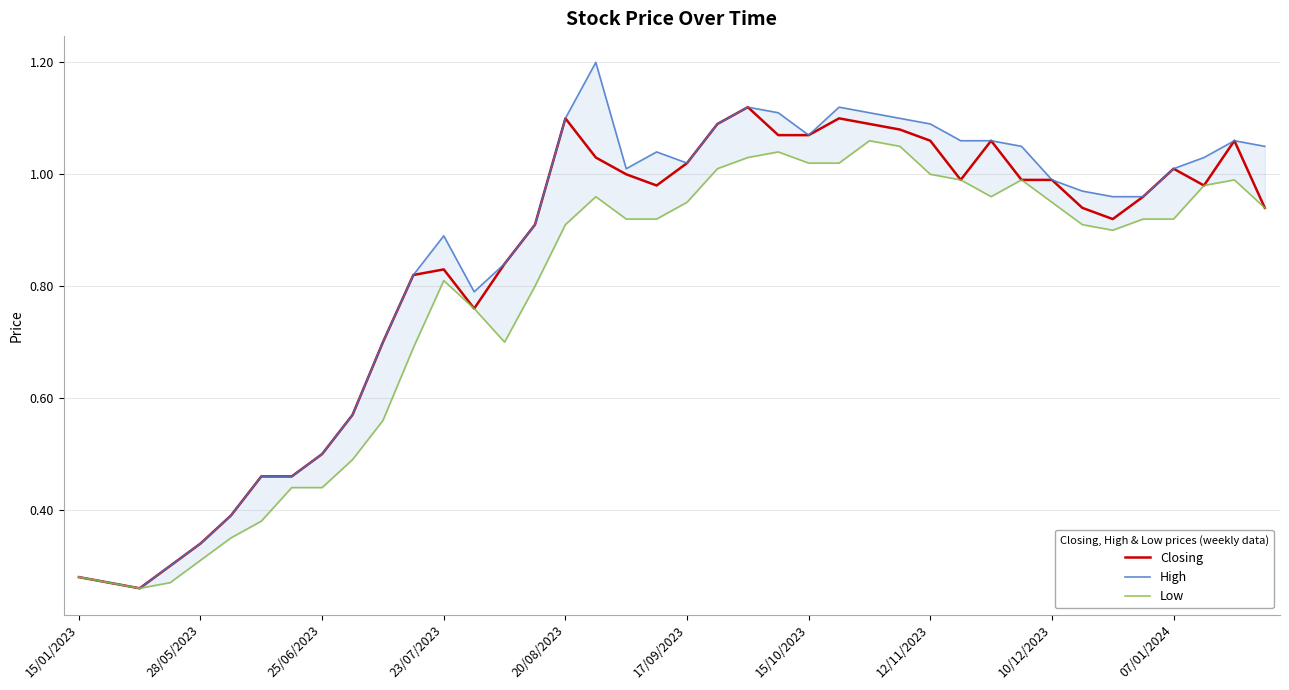

What is the sum of all Closing values?

33.3